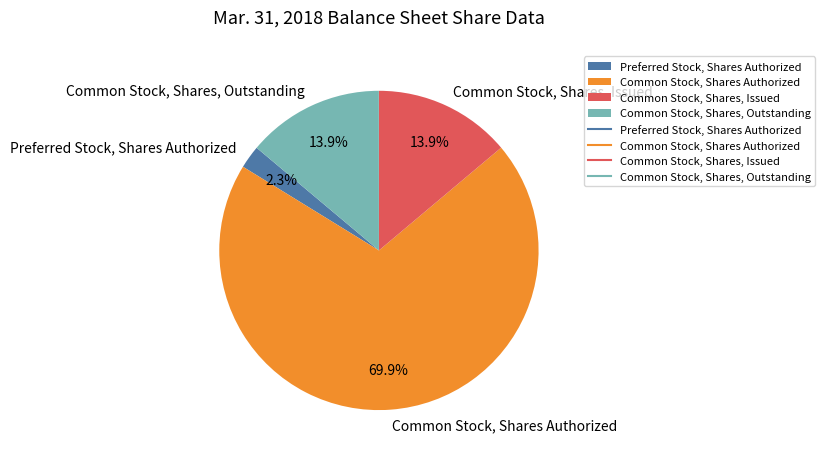

What is the ratio of the value at Common Stock, Shares, Issued to the value at Common Stock, Shares, Outstanding?

1.0